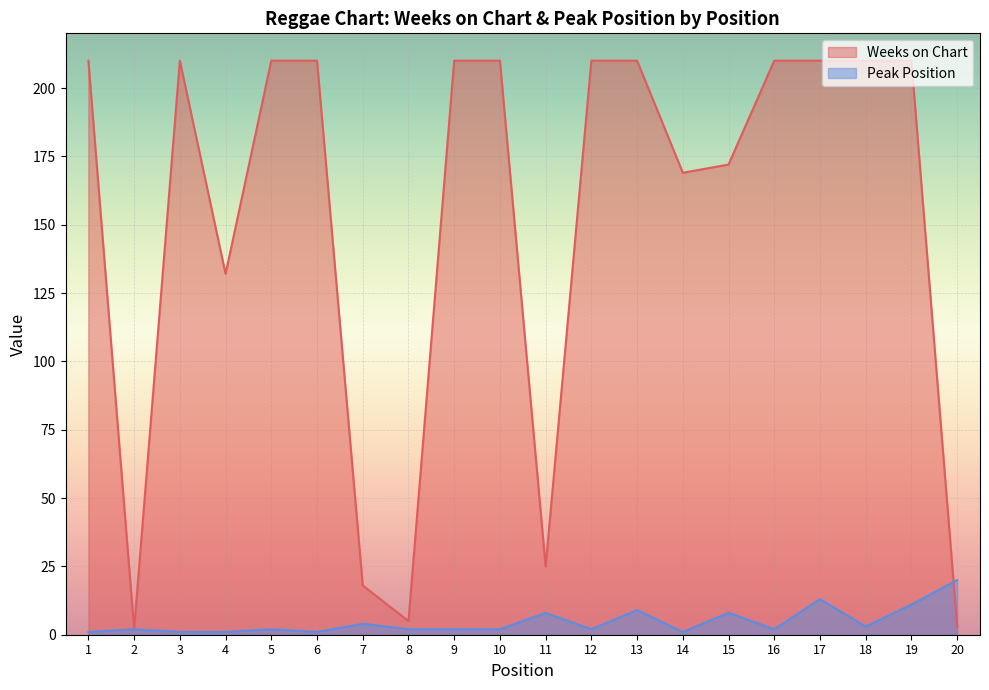

Reading left to right, what are all the values shown in this chart?

Weeks on Chart: 1=210	2=2	3=210	4=132	5=210	6=210	7=18	8=5	9=210	10=210	11=25	12=210	13=210	14=169	15=172	16=210	17=210	18=210	19=210	20=3
Peak Position: 1=1	2=2	3=1	4=1	5=2	6=1	7=4	8=2	9=2	10=2	11=8	12=2	13=9	14=1	15=8	16=2	17=13	18=3	19=11	20=20